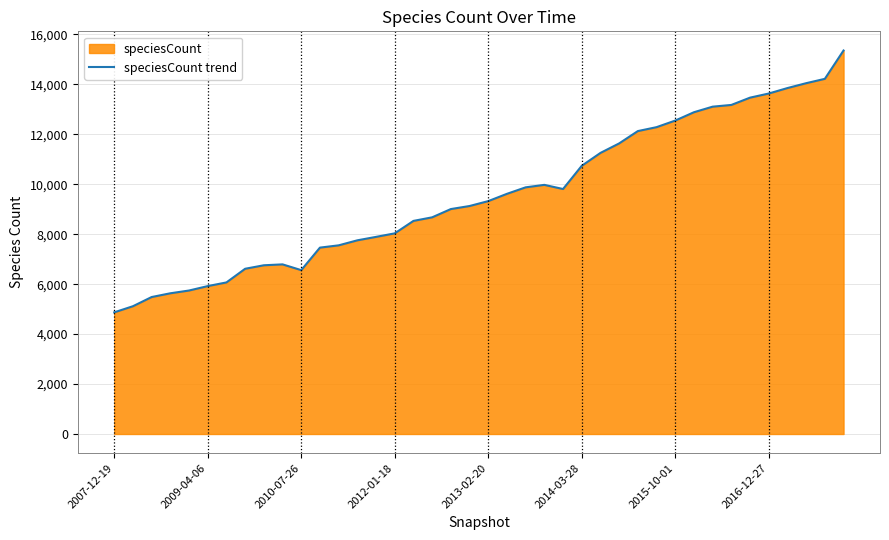

Reading left to right, transcribe all the data shown in this chart.

4872	5117	5485	5635	5746	5923	6070	6617	6757	6793	6562	7464	7555	7756	7894	8035	8534	8677	9008	9130	9326	9618	9878	9977	9811	10740	11256	11637	12131	12288	12552	12886	13109	13178	13470	13635	13854	14049	14223	15358